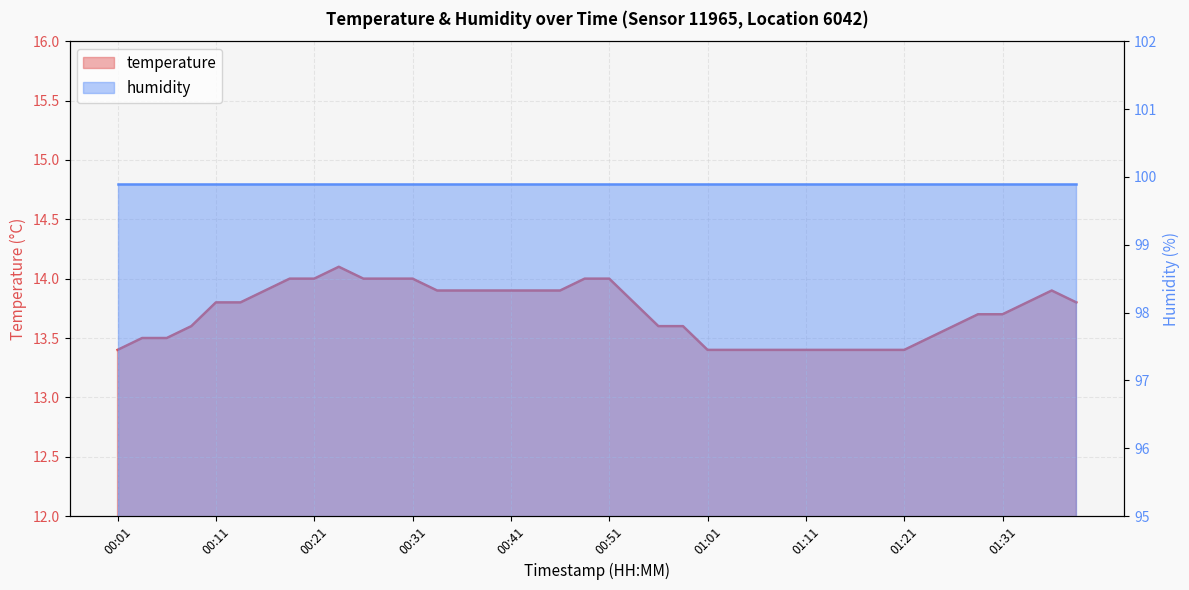

What is the greatest value displayed?

14.1